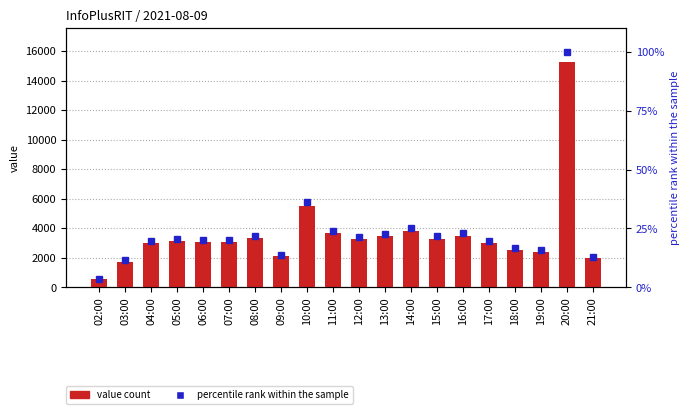

How many groups of bars are there?

20